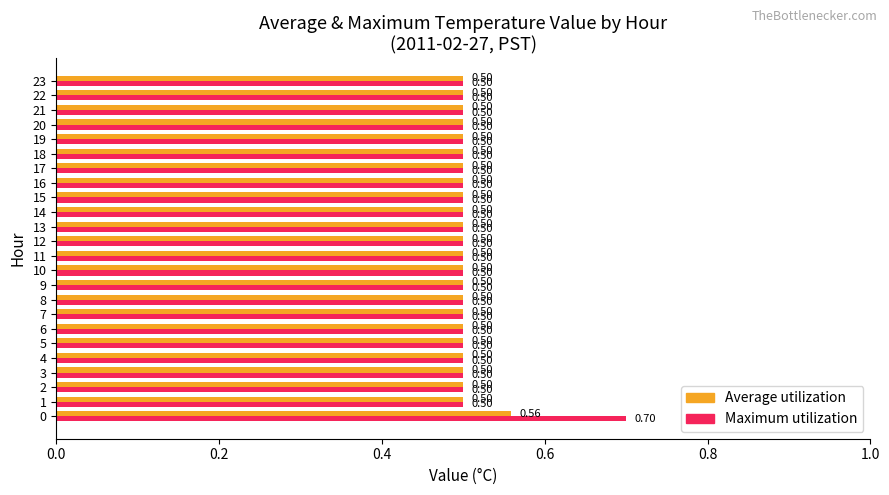

List the series in order of their peak value, lowest first.

Average utilization, Maximum utilization